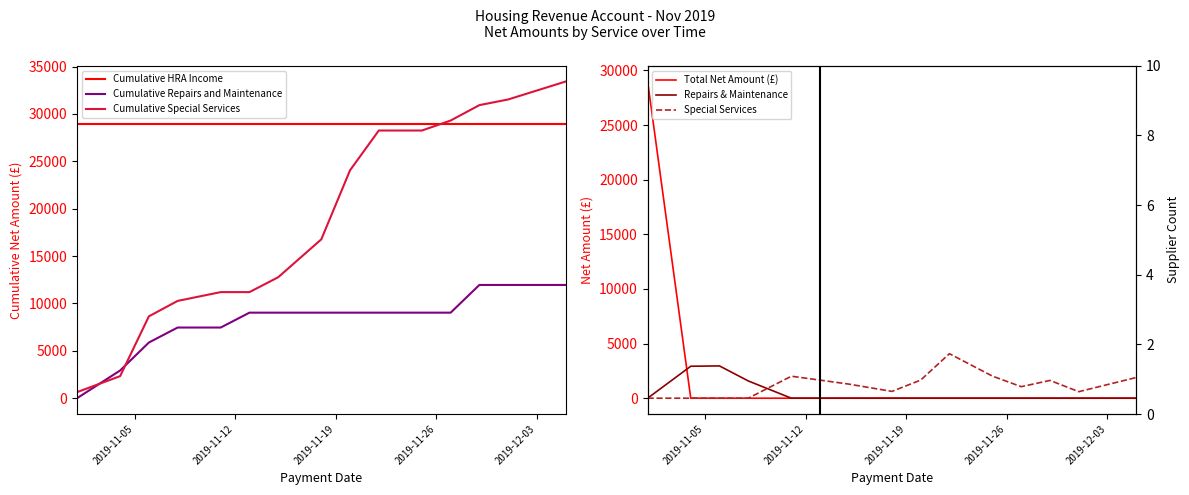

What is the highest value of the Cumulative HRA Income series?

28979.7